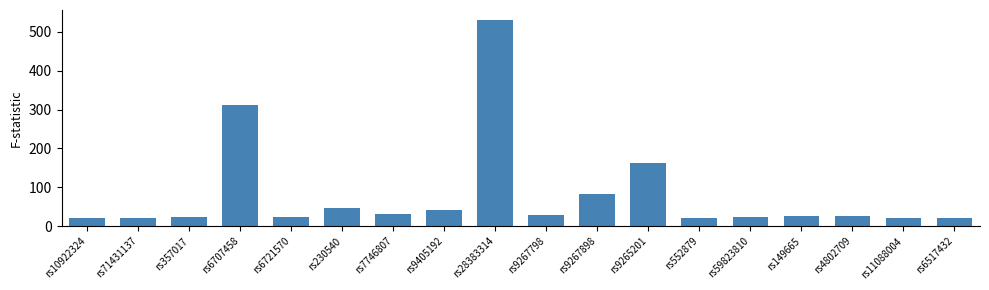

The value at rs9267798 is 27.8. True or false?

True